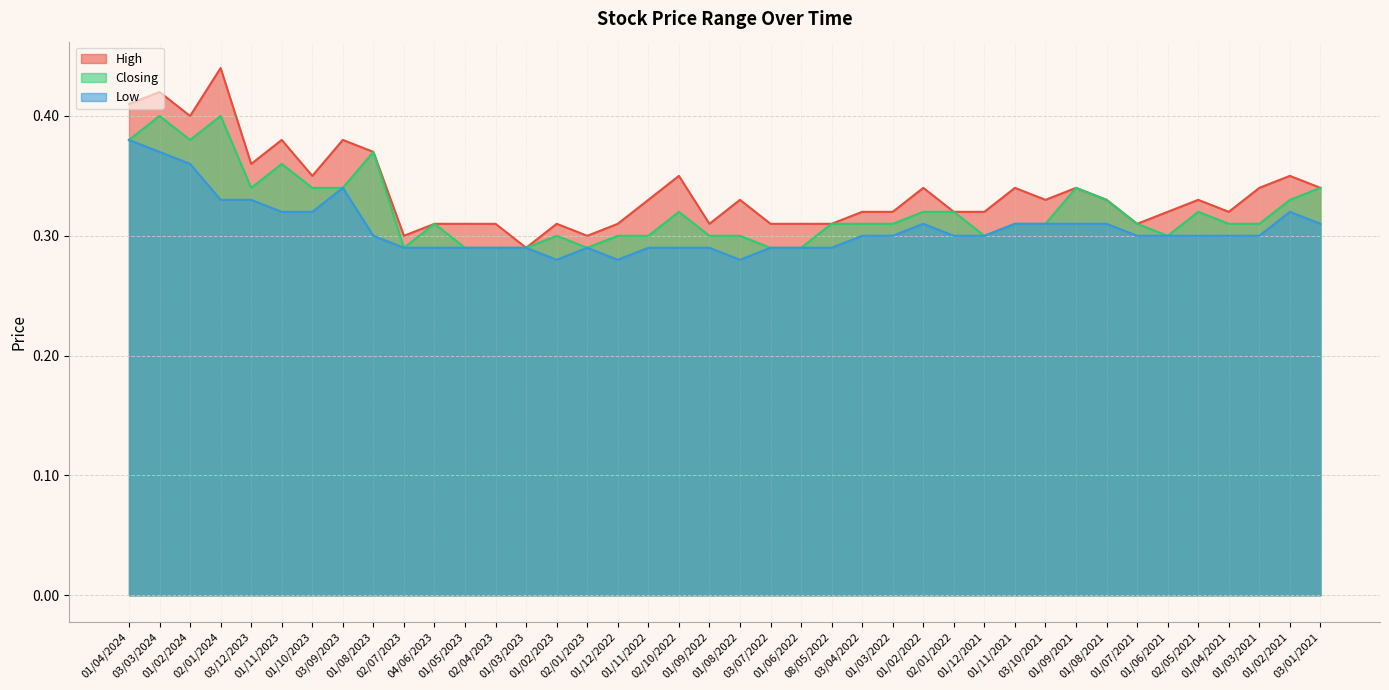

Rank the categories by Closing value from highest to lowest.

03/03/2024, 02/01/2024, 01/04/2024, 01/02/2024, 01/08/2023, 01/11/2023, 03/12/2023, 01/10/2023, 03/09/2023, 01/09/2021, 03/01/2021, 01/08/2021, 01/02/2021, 02/10/2022, 01/02/2022, 02/01/2022, 02/05/2021, 04/06/2023, 08/05/2022, 03/04/2022, 01/03/2022, 01/11/2021, 03/10/2021, 01/07/2021, 01/04/2021, 01/03/2021, 01/02/2023, 01/12/2022, 01/11/2022, 01/09/2022, 01/08/2022, 01/12/2021, 01/06/2021, 02/07/2023, 01/05/2023, 02/04/2023, 01/03/2023, 02/01/2023, 03/07/2022, 01/06/2022